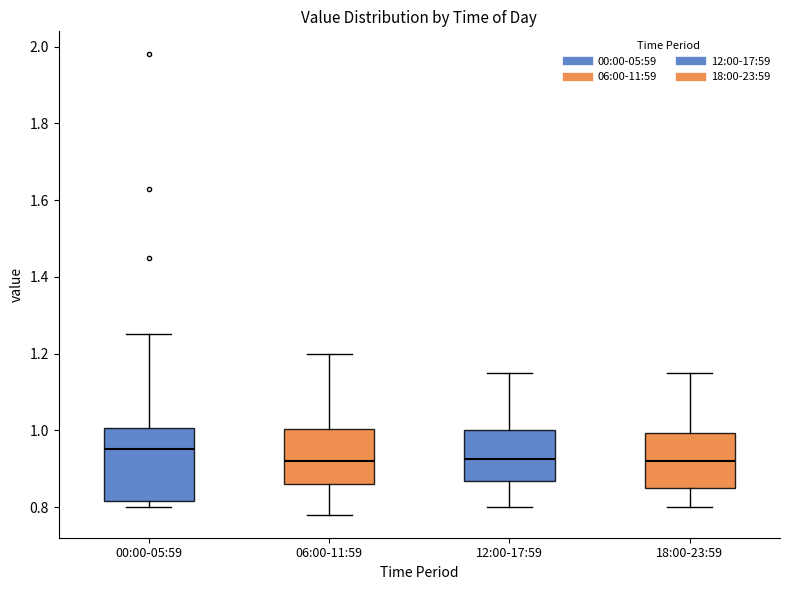

Which box has the highest median line?

00:00-05:59